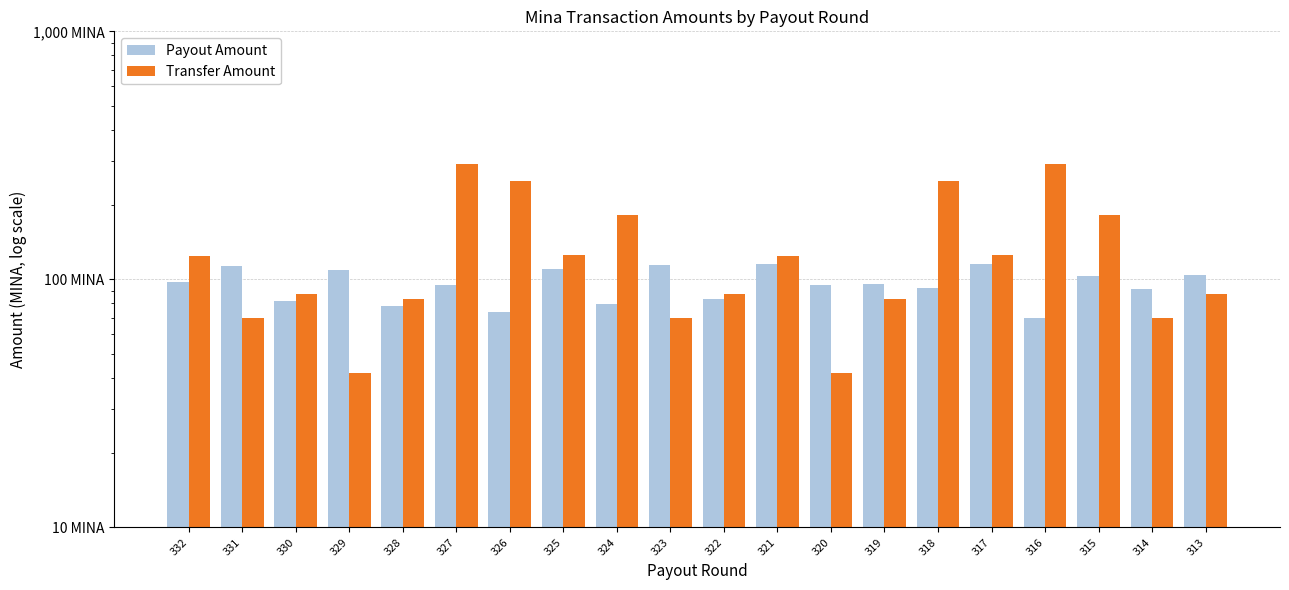

What is the minimum value shown in the chart?

42.0